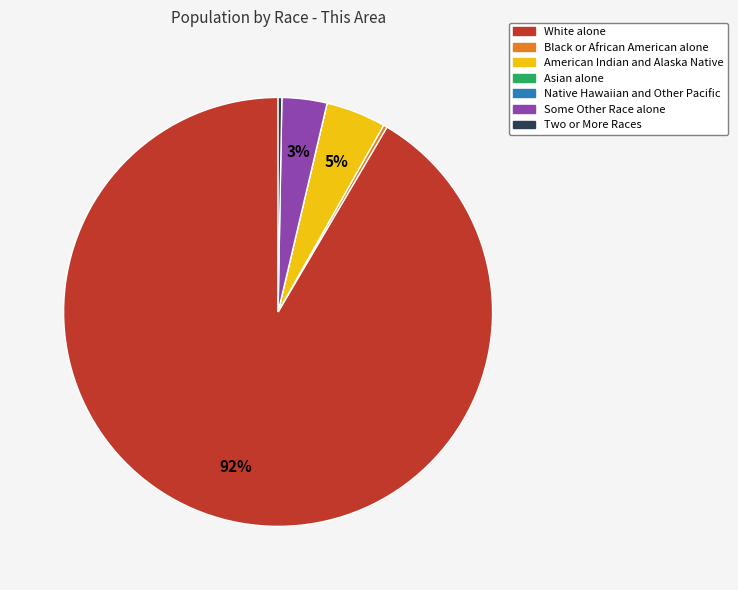

Is it true that White alone is 99% of the pie?

False